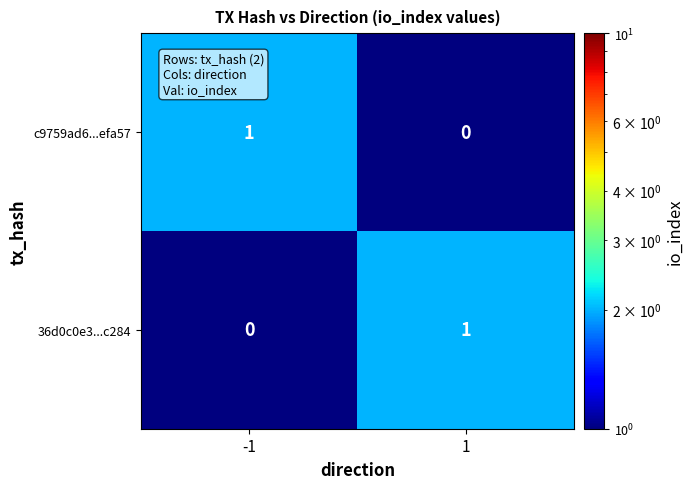

Is the value of 36d0c0e3...c284 at 1 greater than the value of c9759ad6...efa57 at 1?

Yes